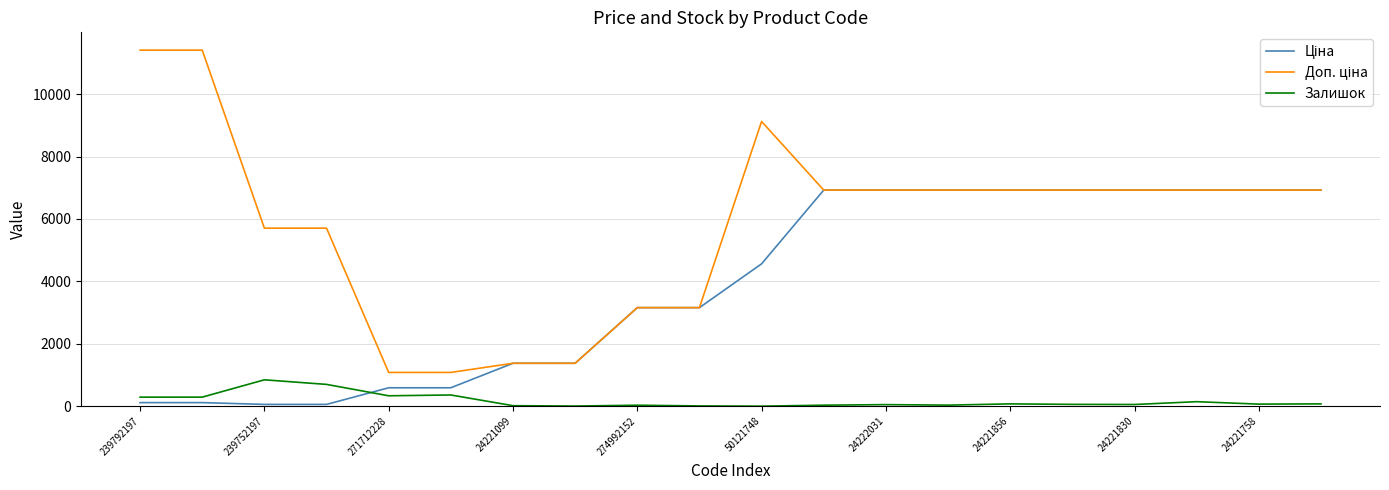

What is the greatest value displayed?

11410.0